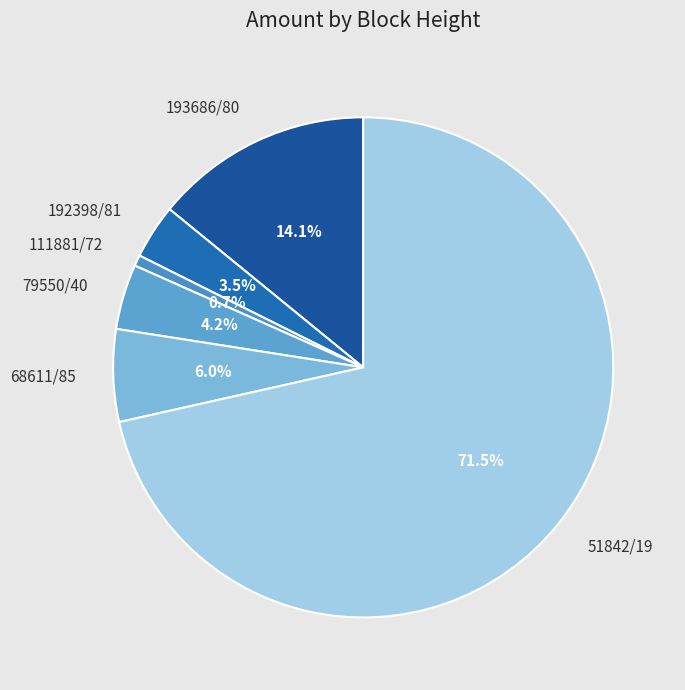

Does any single category account for the majority?

Yes